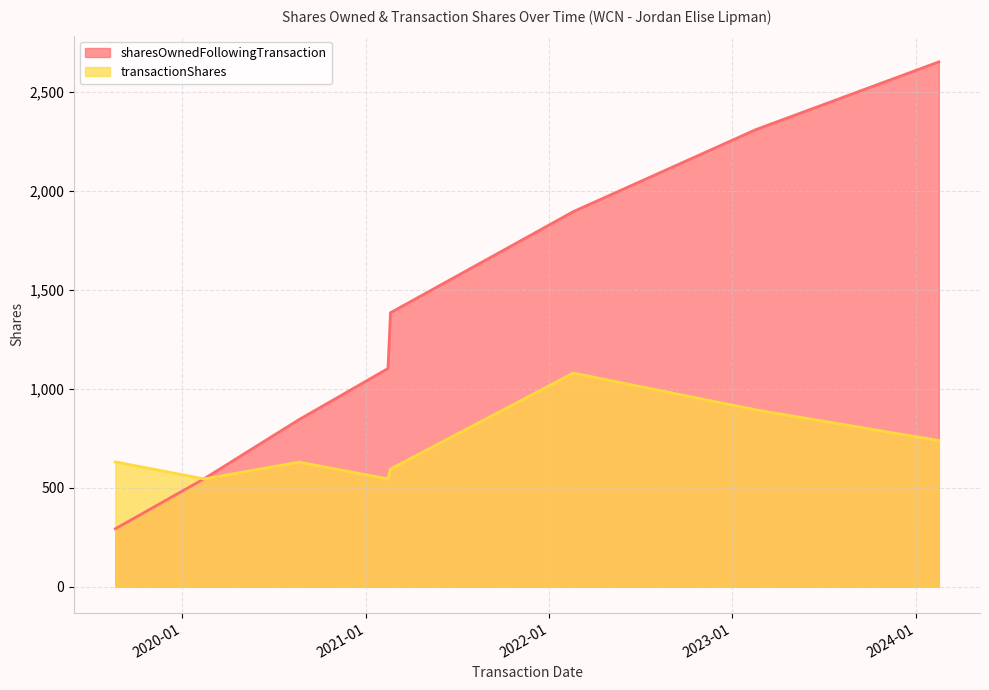

True or false: sharesOwnedFollowingTransaction has more than 1 points higher than both neighbors.

False